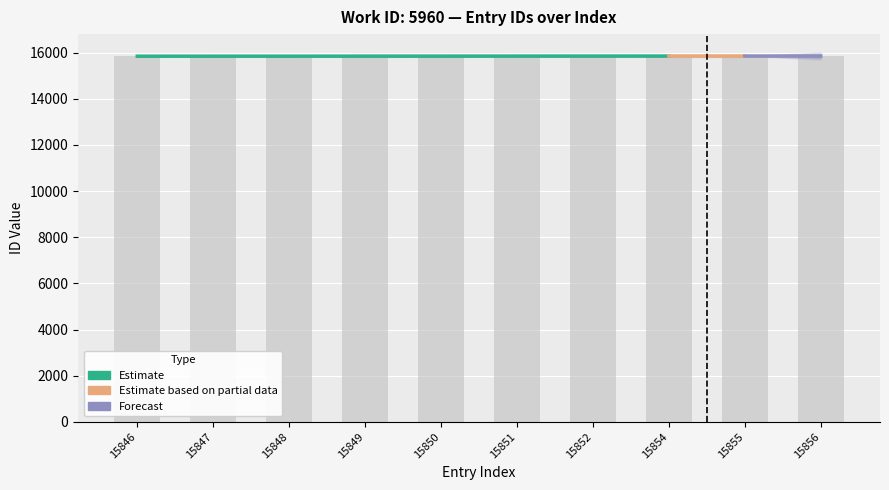

What is the ratio of the value at 15850 to the value at 15856?

1.0